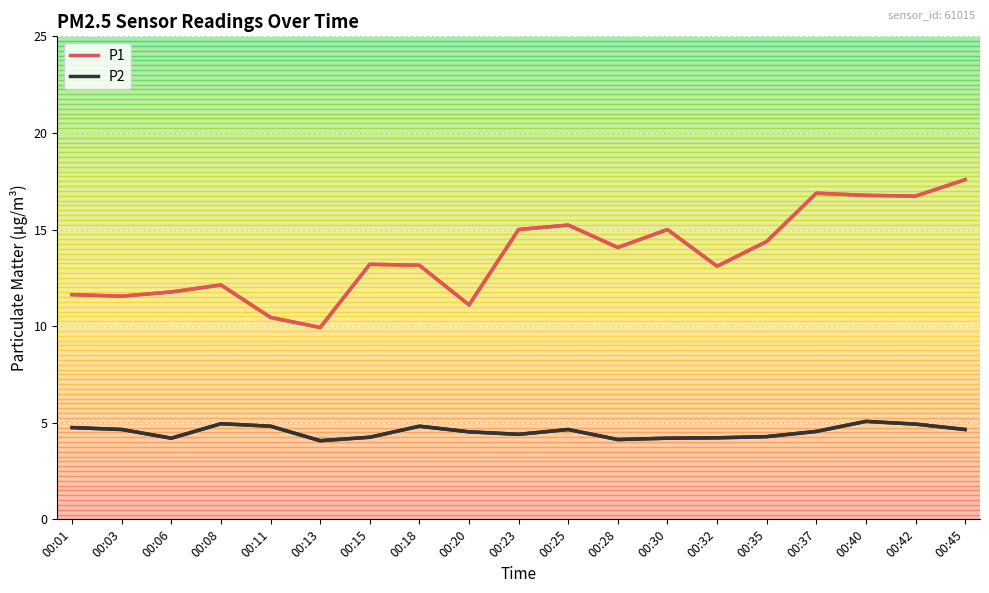

How many interior local peaks does the P1 series have?

5